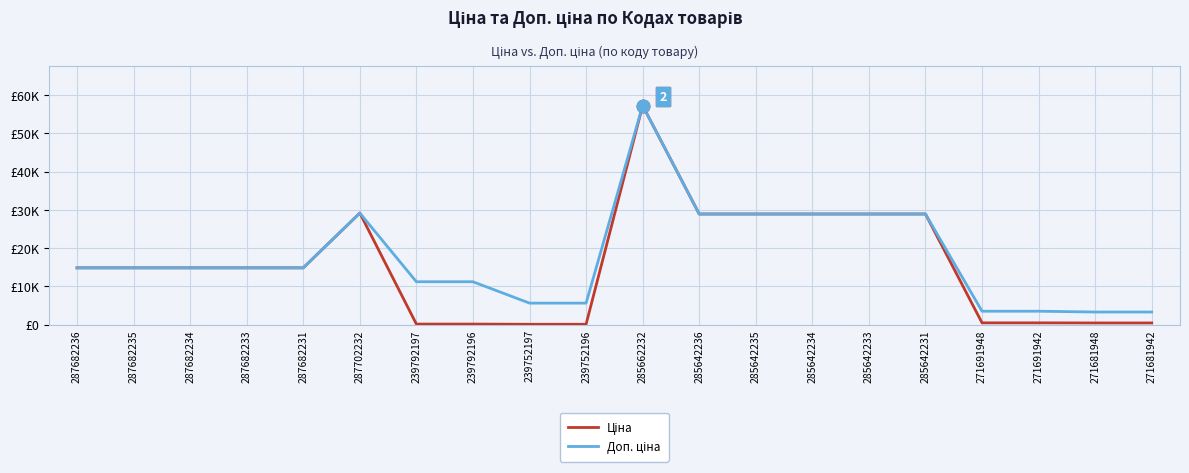

At which category is the sum across all series the highest?

285662232